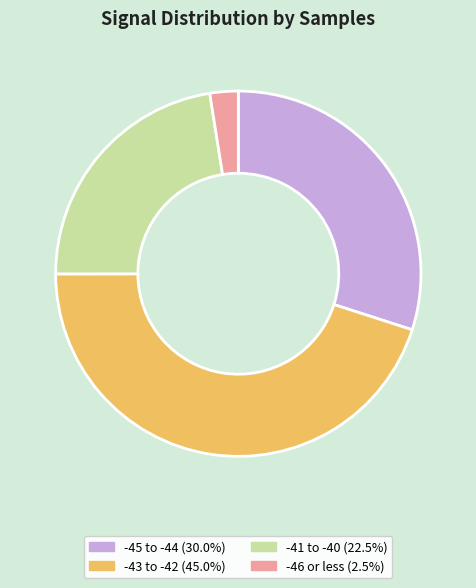

Is the sum of -43 to -42 (45.0%) and -46 or less (2.5%) greater than half?

No